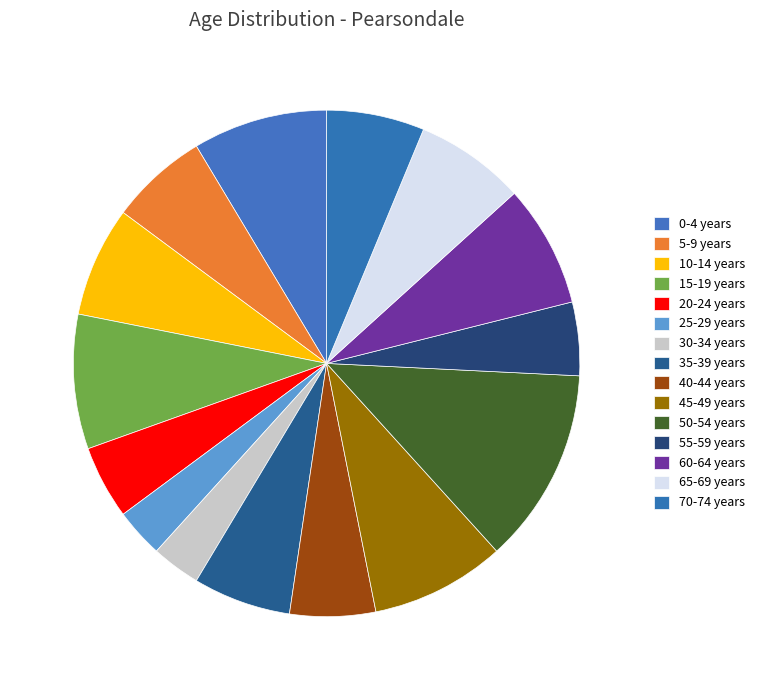

Which category has the biggest portion of the pie?

50-54 years